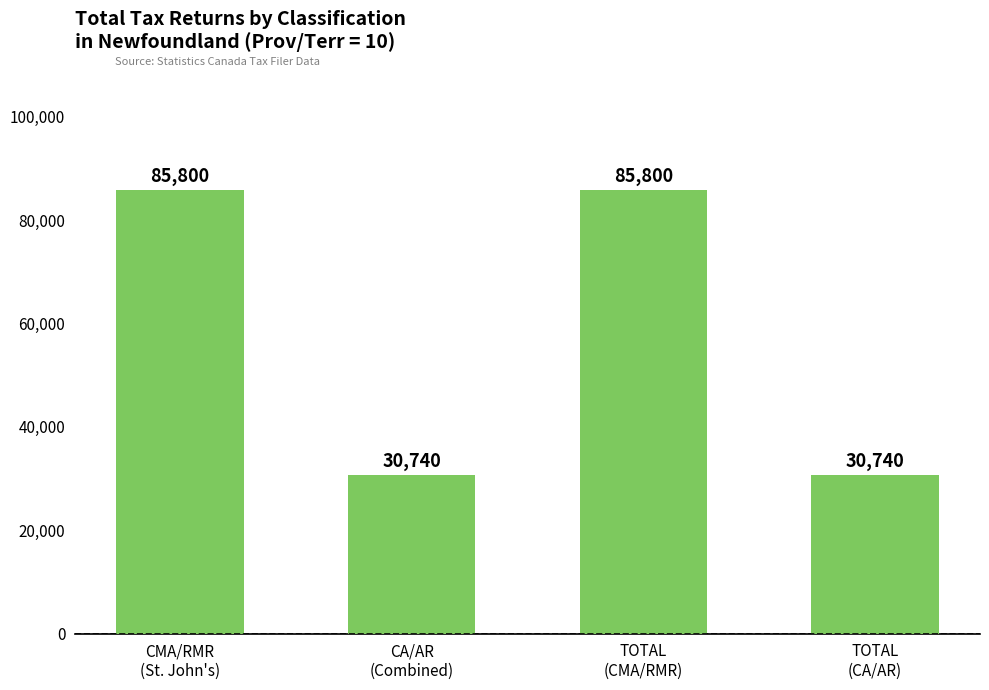

Count the values in the range 30740 to 85800.

4